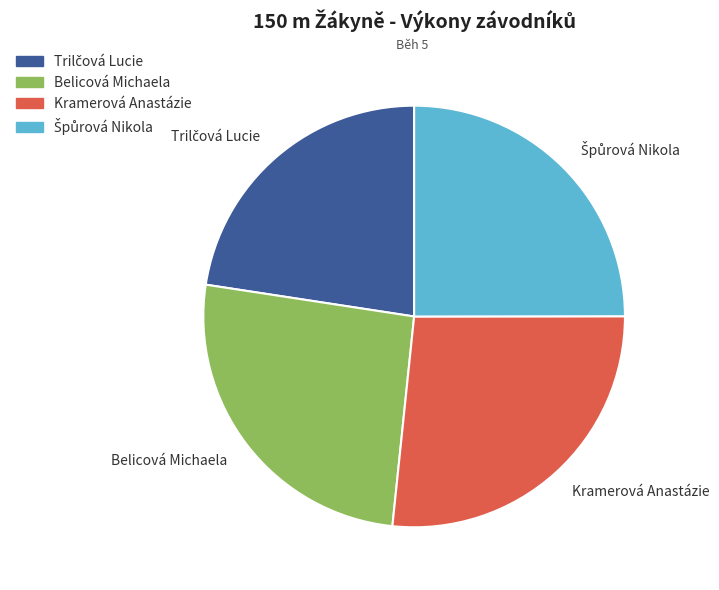

Which slice is the largest?

Kramerová Anastázie